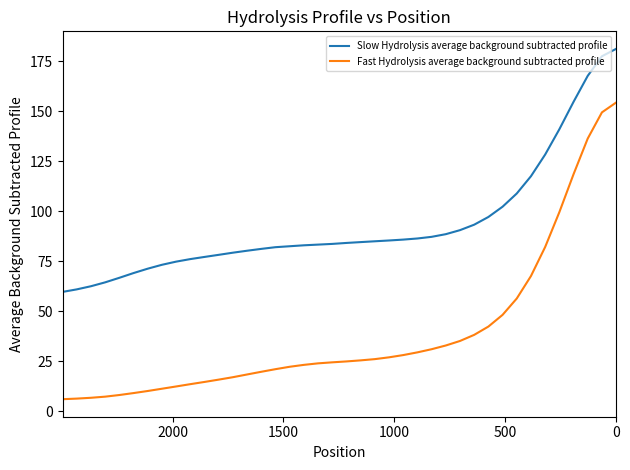

True or false: Fast Hydrolysis average background subtracted profile has a value of 49.5 at 28.

False